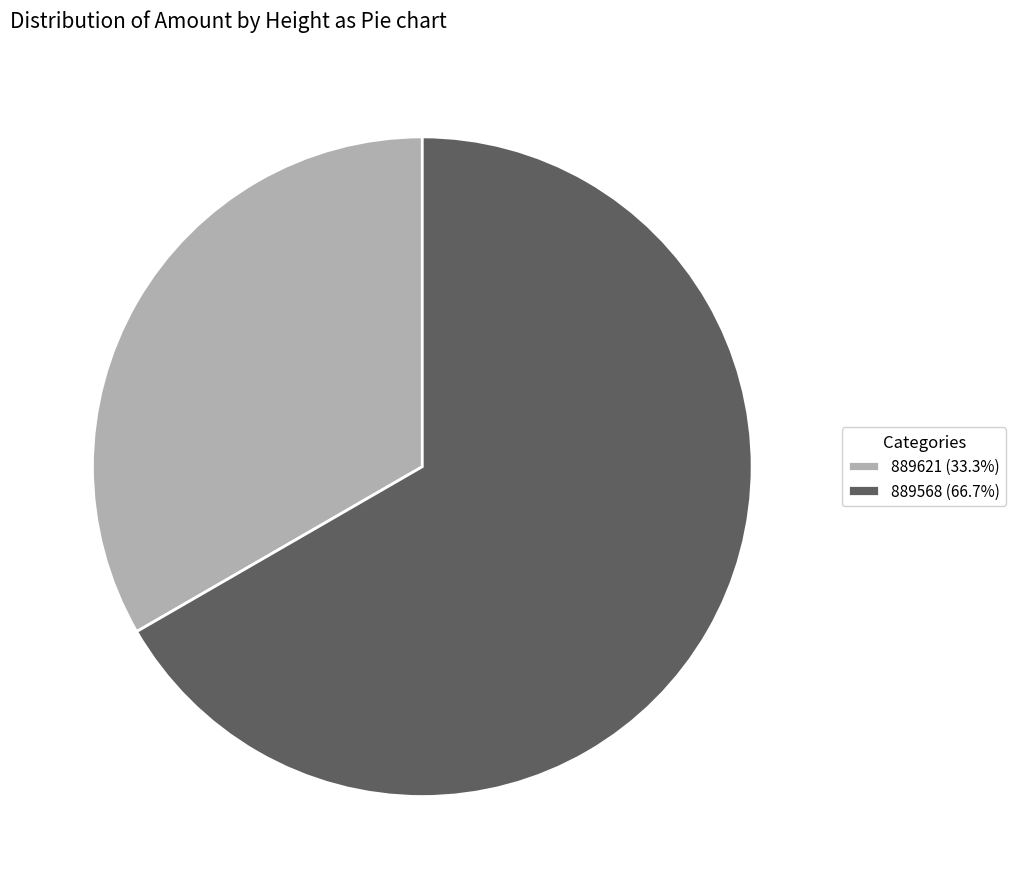

Which slice is the smallest?

889621